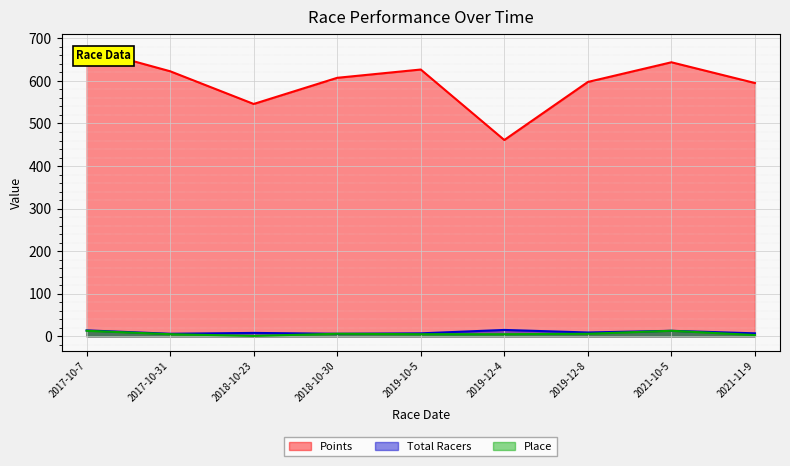

What is the difference between the maximum and minimum values in the Place series?

12.0